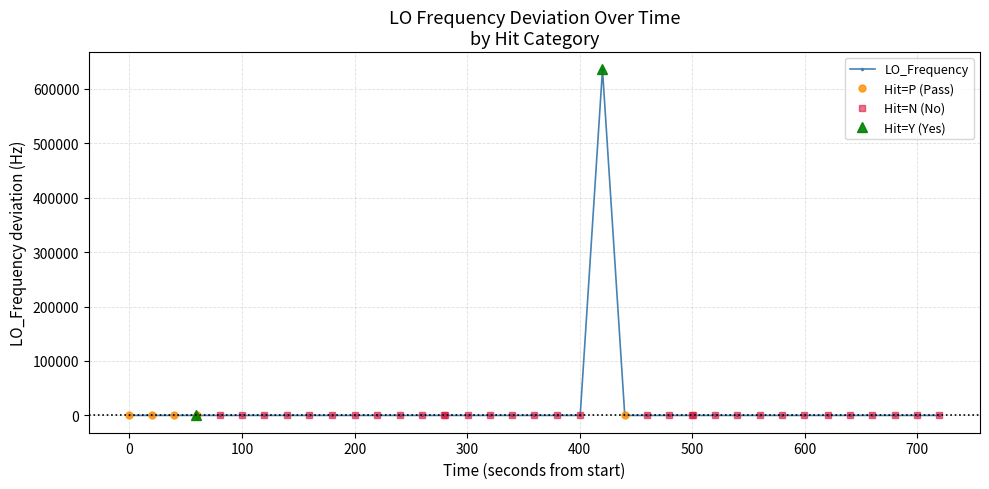

What is the minimum value shown in the chart?

-3.0